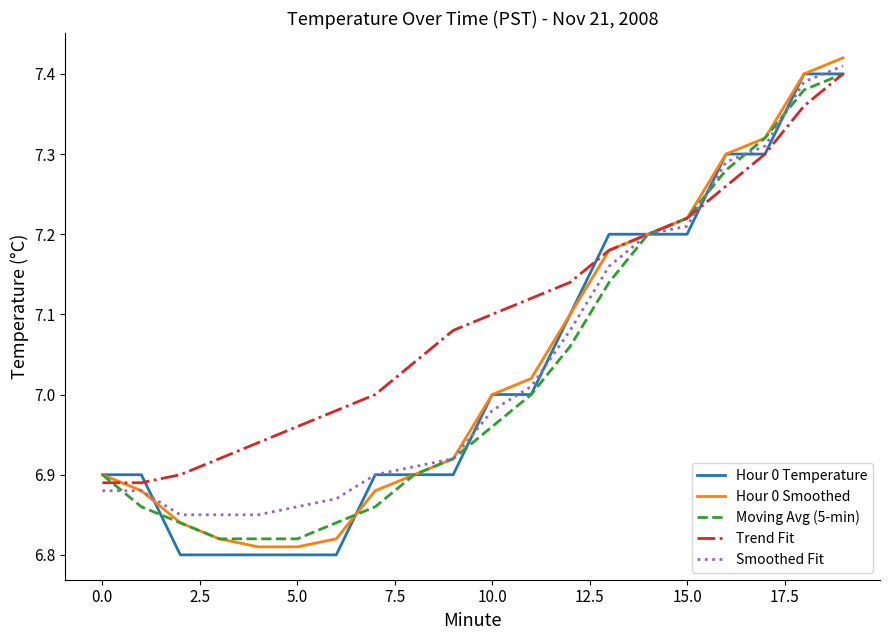

Which series has the largest total across all categories?

Trend Fit